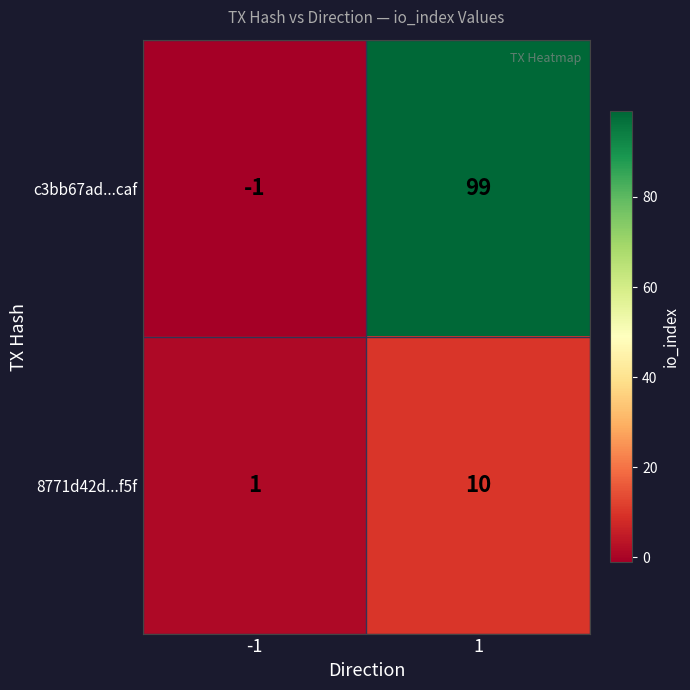

What is the total value across all series at 1?

109